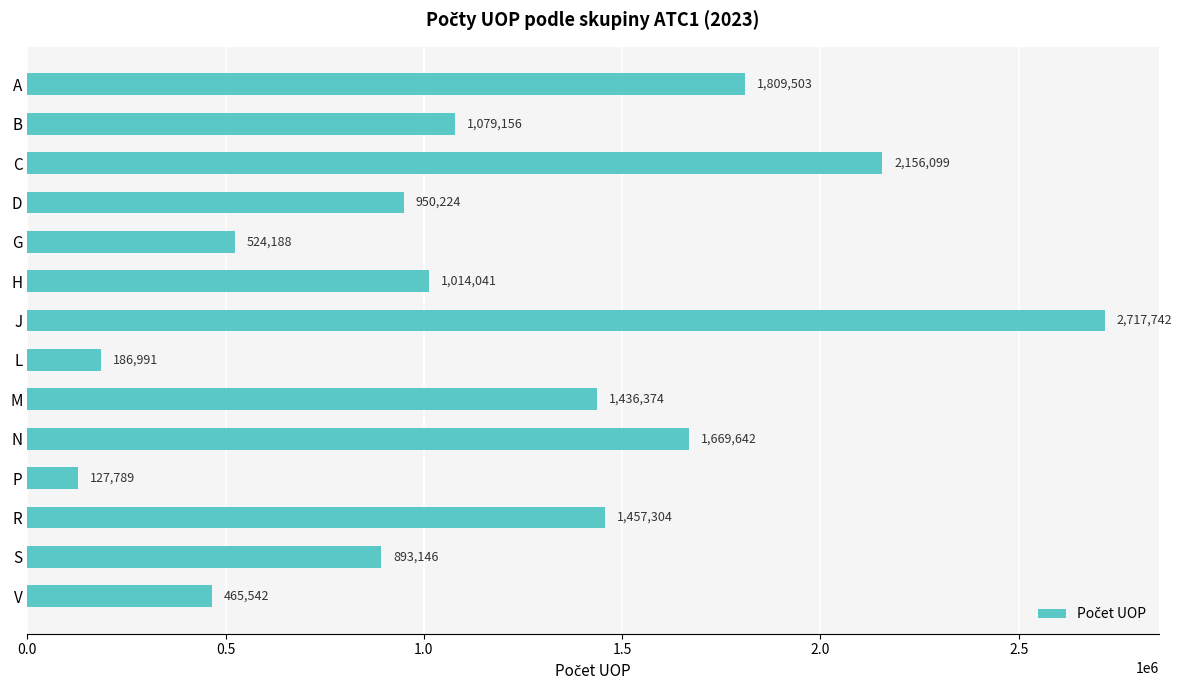

Reading bottom to top, transcribe all the data shown in this chart.

465542	893146	1457304	127789	1669642	1436374	186991	2717742	1014041	524188	950224	2156099	1079156	1809503